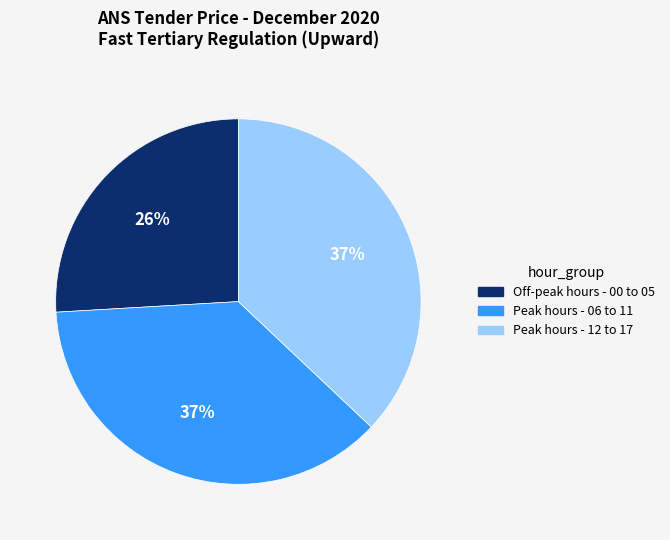

Between Off-peak hours - 00 to 05 and Peak hours - 06 to 11, which is larger?

Peak hours - 06 to 11